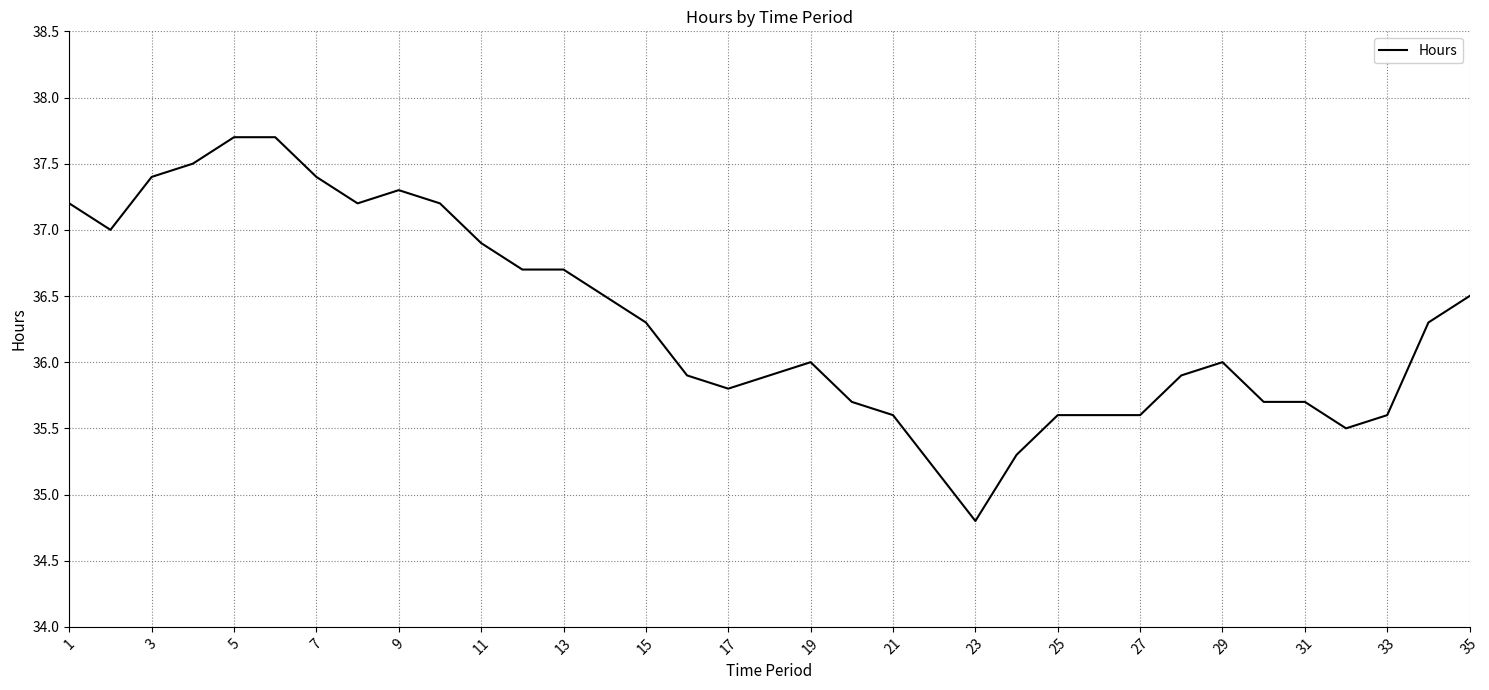

What is the maximum value shown in the chart?

37.7